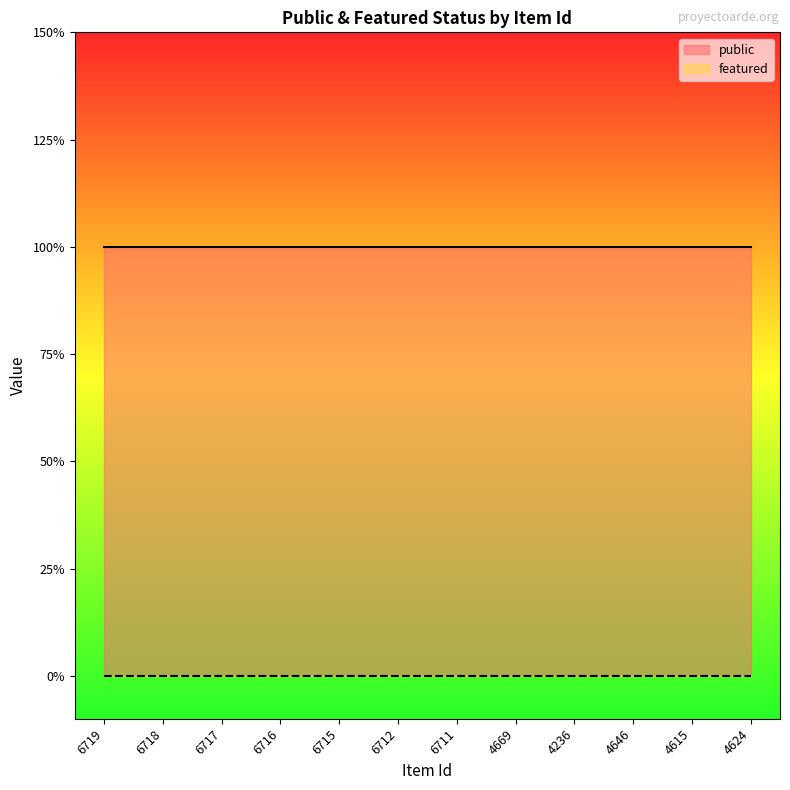

What are all the series names shown in the legend?

public, featured